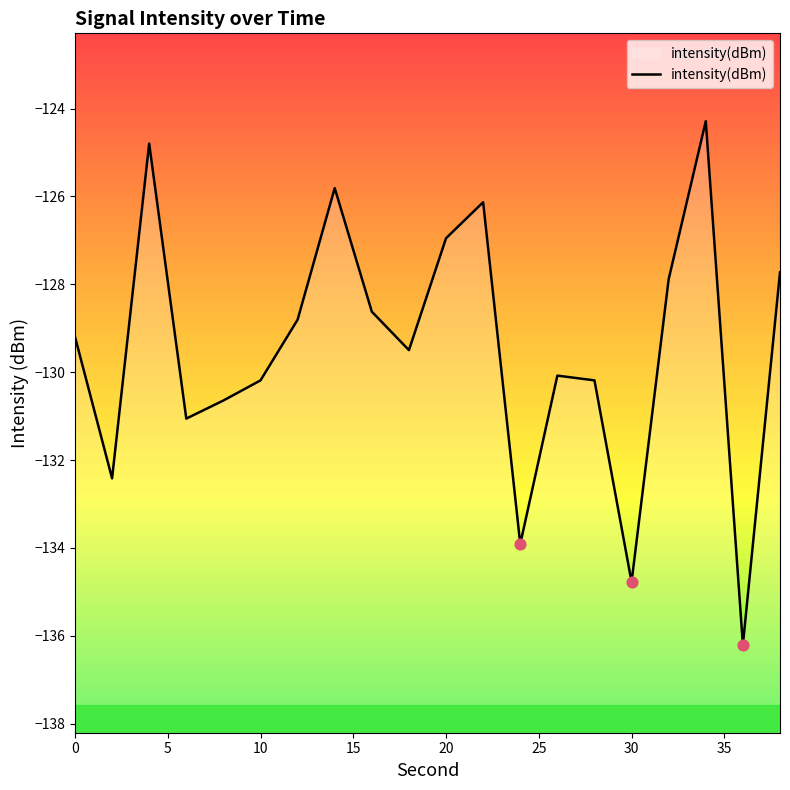

Which has a higher value, 35 or 10?

35